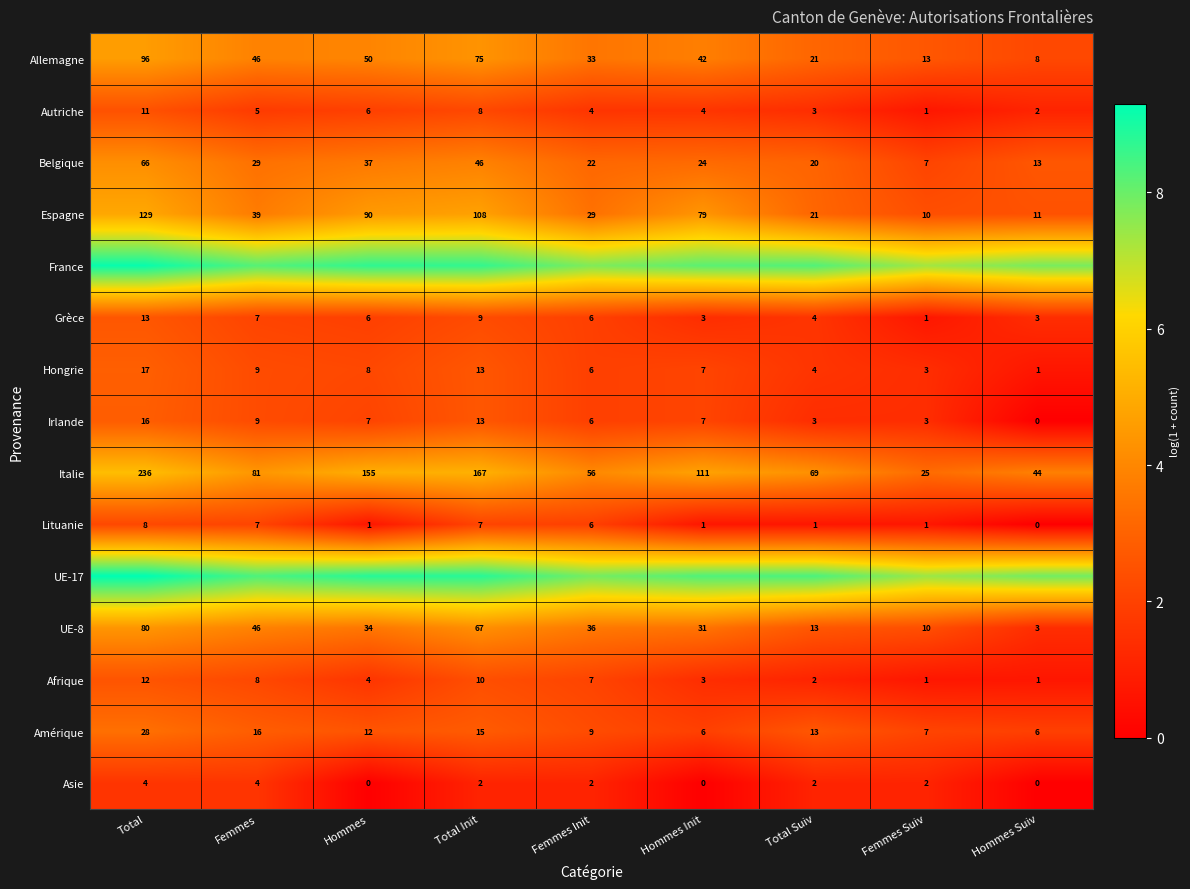

List the labels in order of Belgique value, largest first.

Total, Total Init, Hommes, Femmes, Hommes Init, Femmes Init, Total Suiv, Hommes Suiv, Femmes Suiv